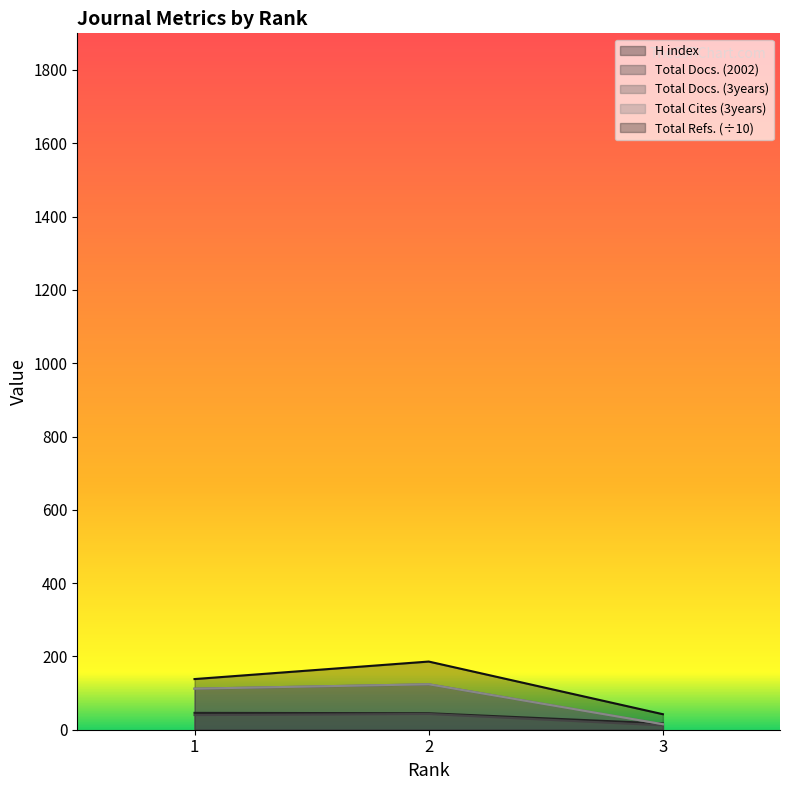

Rank the categories by Total Refs. value from lowest to highest.

3, 1, 2